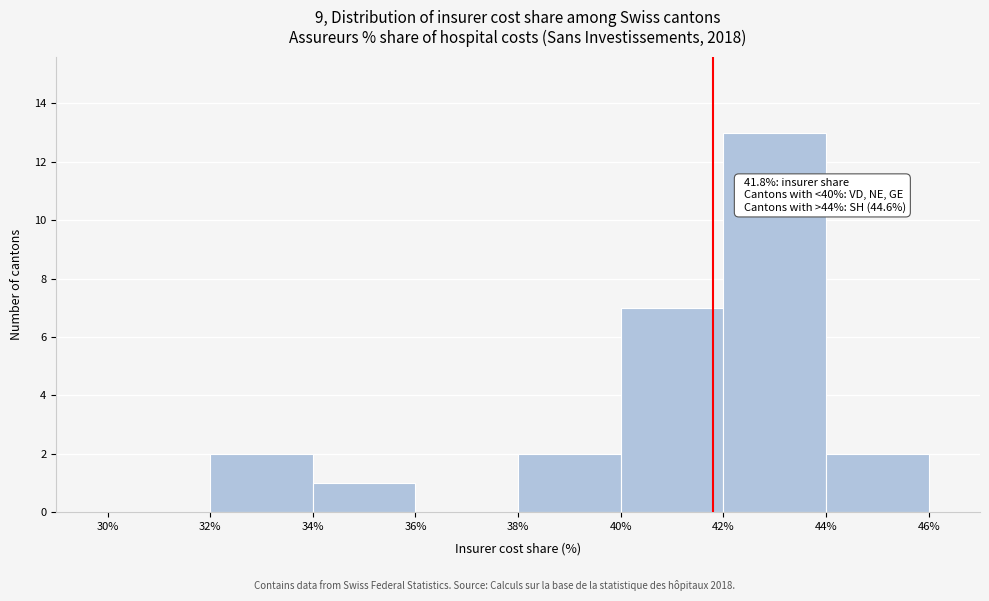

Which range on the x-axis has the tallest bar?

42% to 44%